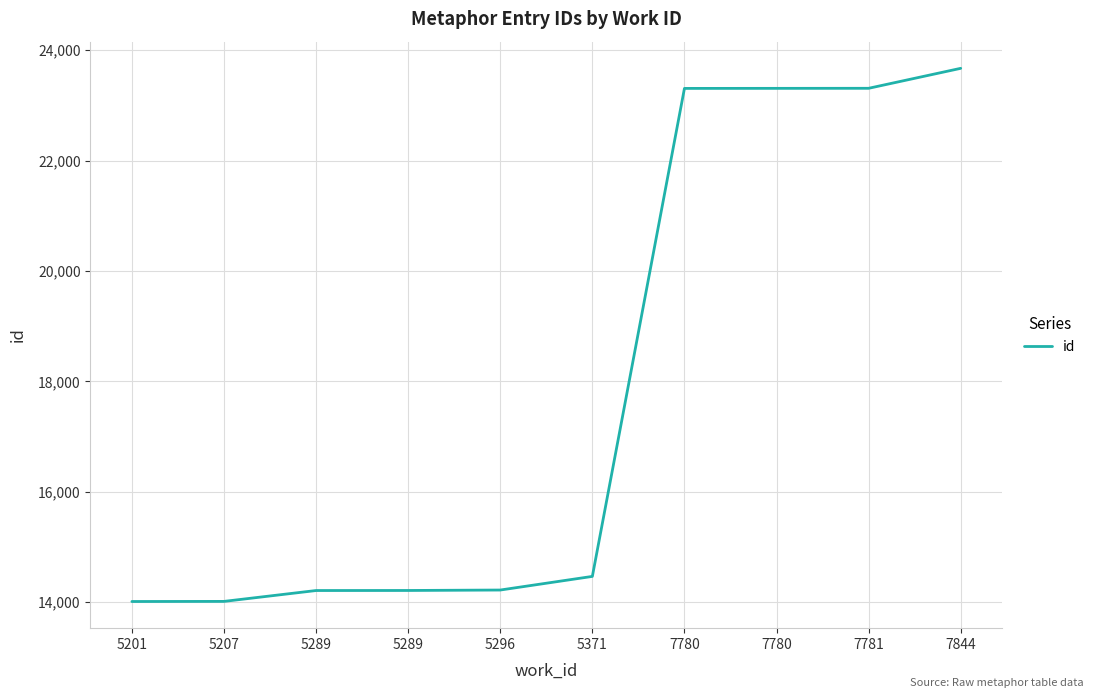

The value at 5207 is 4382. True or false?

False